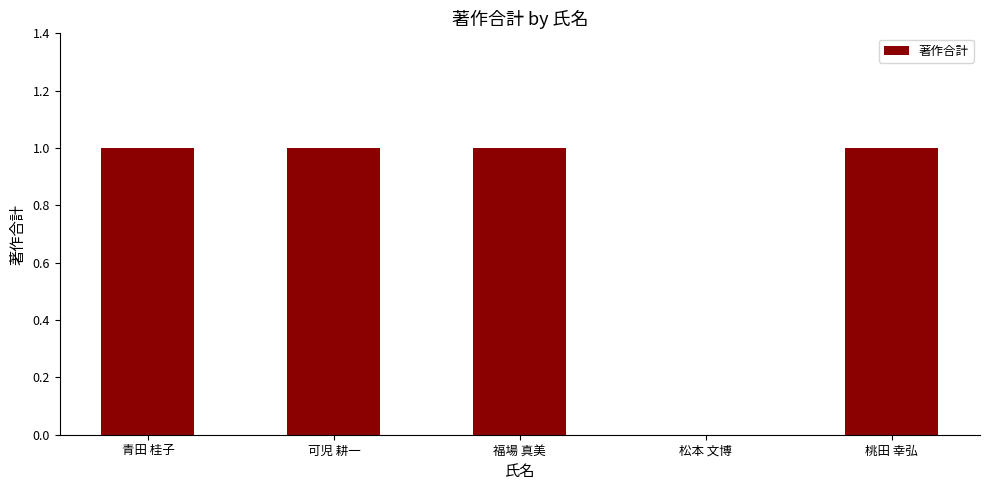

What is the change in value from 松本 文博 to 桃田 幸弘?

+1